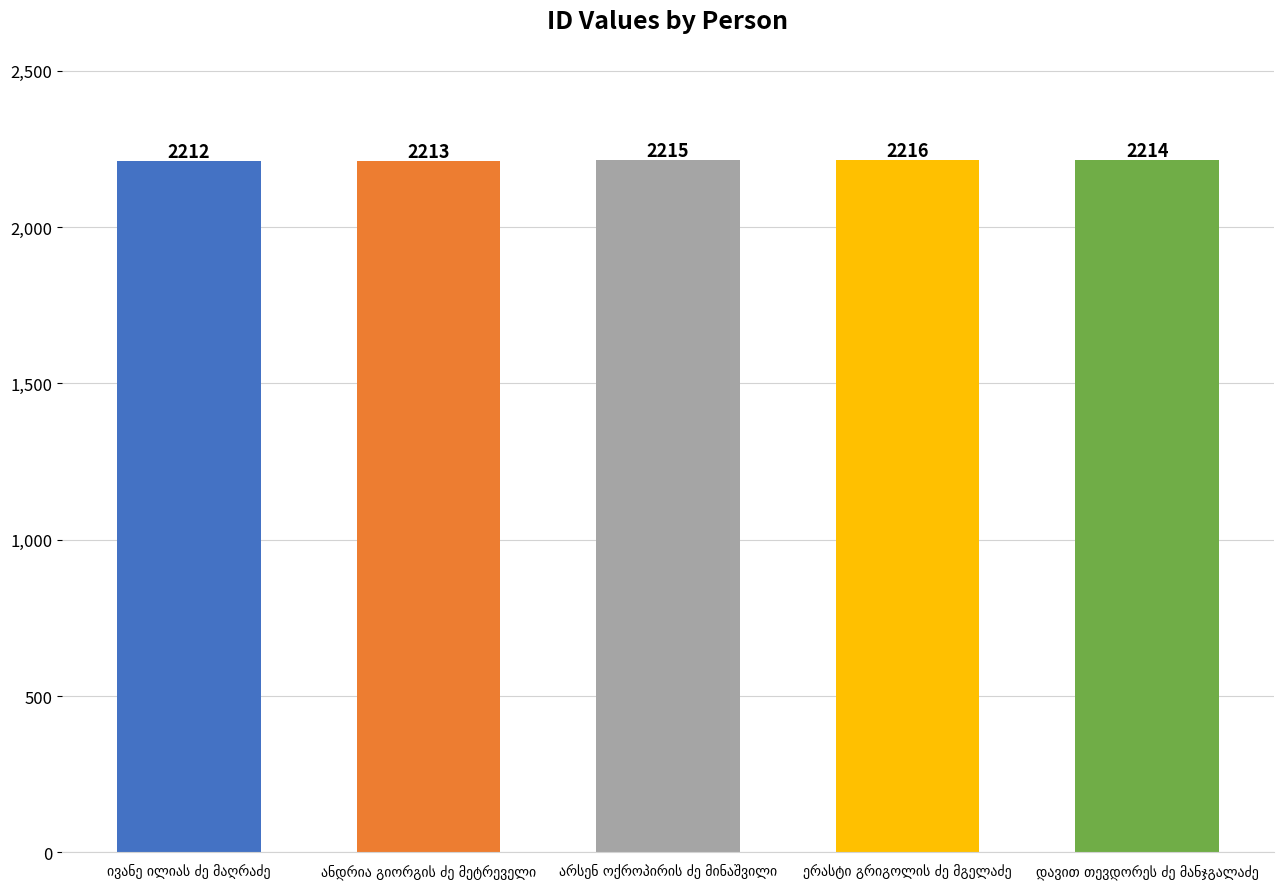

Are the bars grouped side by side (vs. stacked)?

No